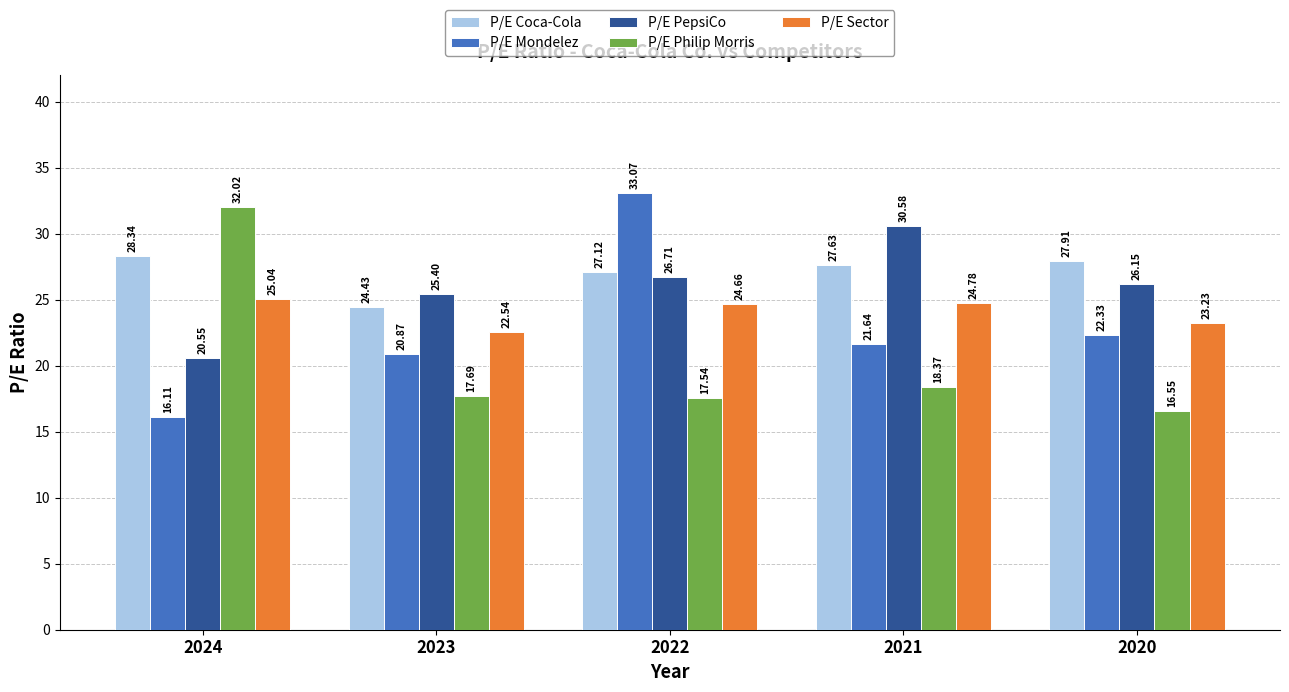

What is the spread (max minus min) of values at 2020?

11.4